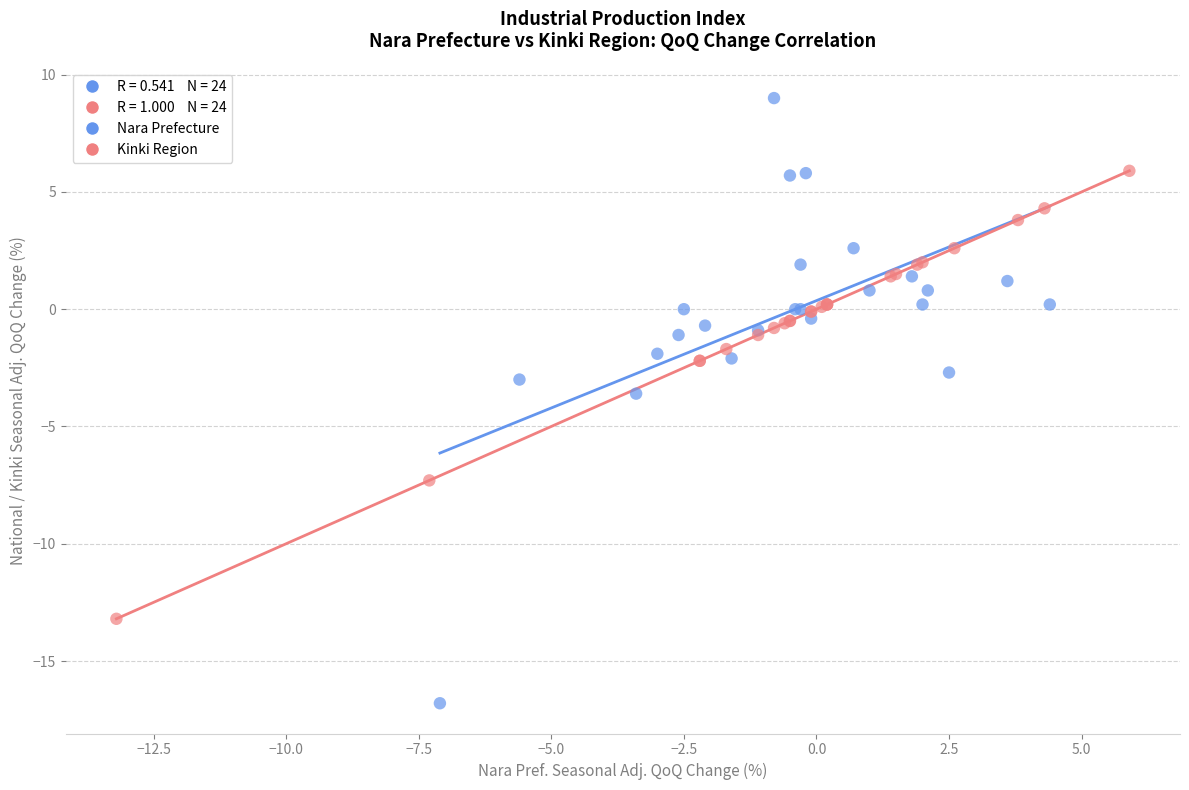

Which series reaches the maximum Y coordinate?

Nara Prefecture